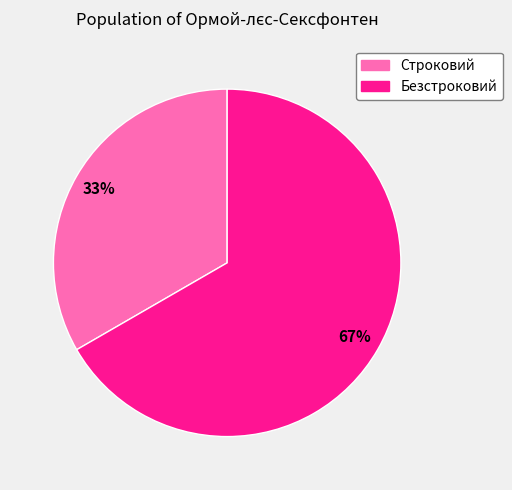

Which slice is the largest?

Безстроковий